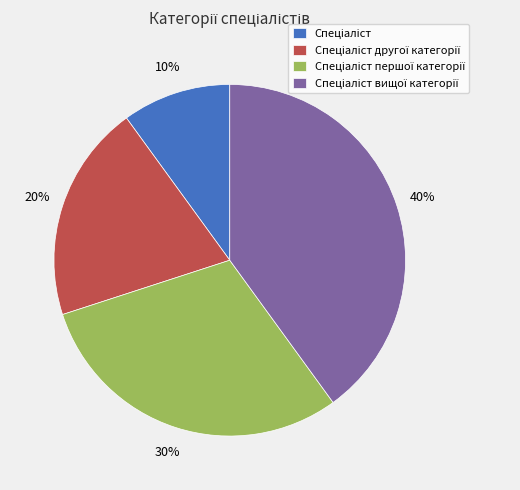

To the nearest percent, what is the difference between the largest and smallest slice percentages?

30%